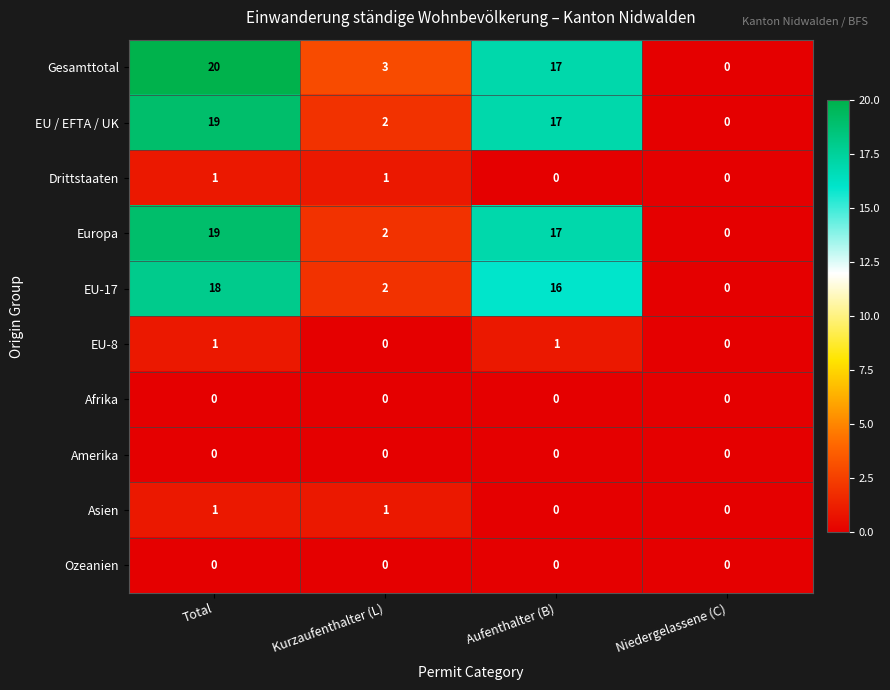

Which category has the highest value across all series?

Total